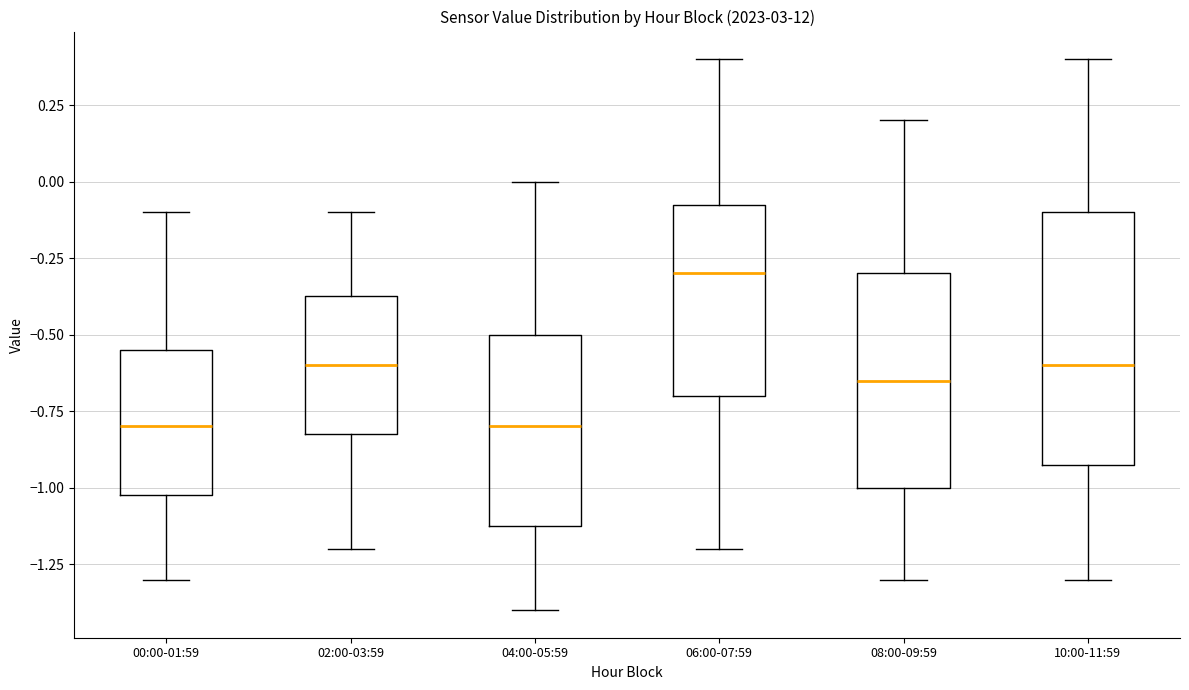

Which box's median line is the highest?

06:00-07:59